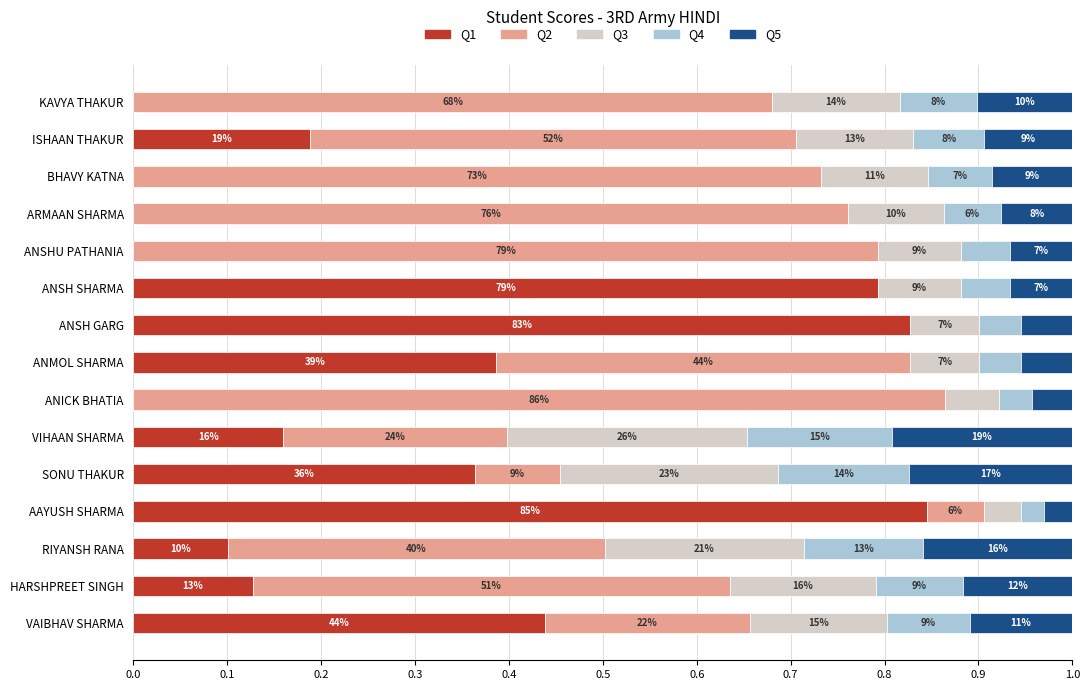

What are all the series names shown in the legend?

Q1, Q2, Q3, Q4, Q5